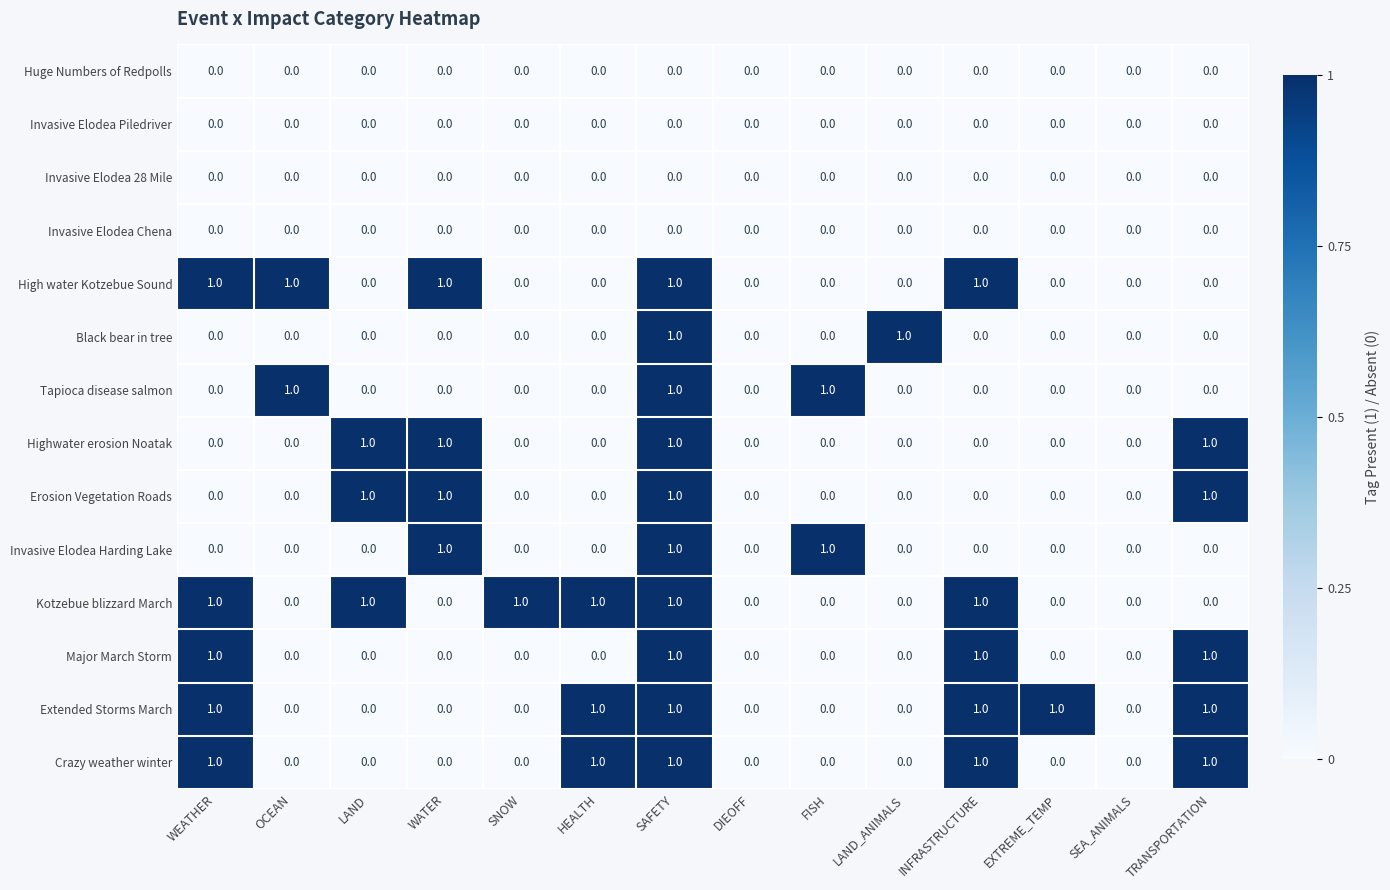

True or false: Highwater erosion Noatak has a value of 0 at OCEAN.

True